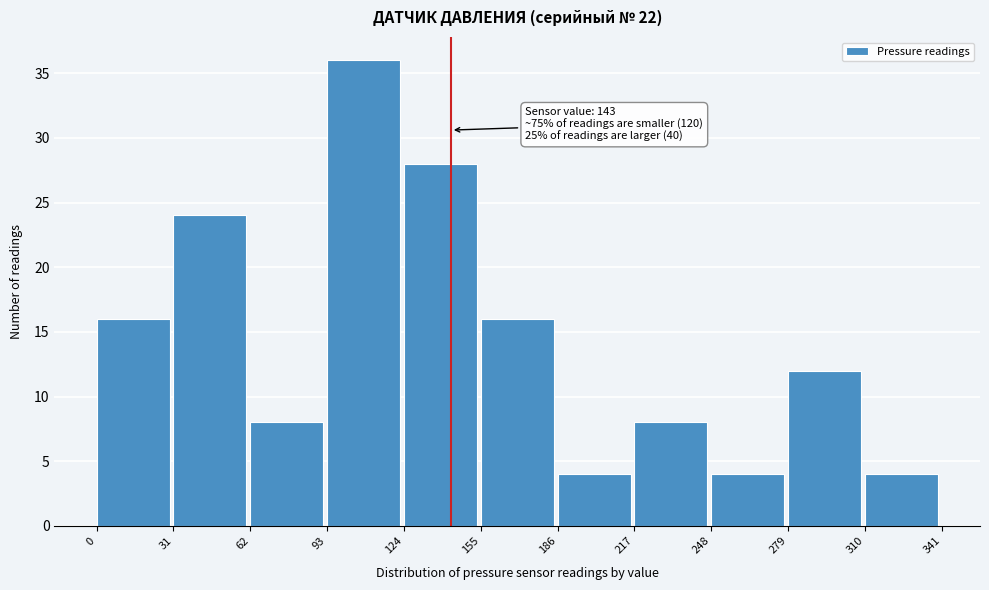

Which range on the x-axis has the tallest bar?

93 to 124